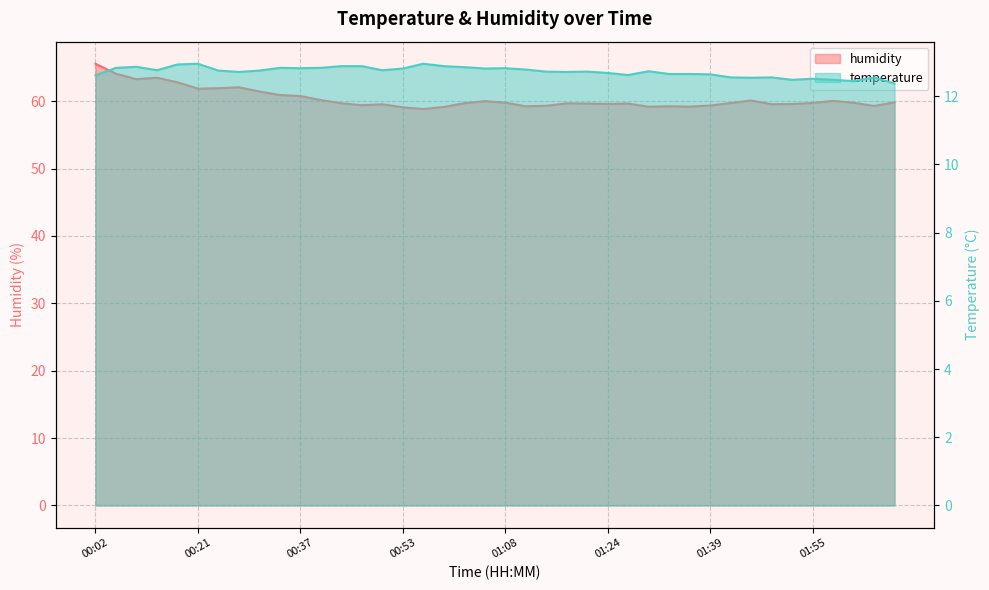

At how many categories does at least one series exceed 44?

40